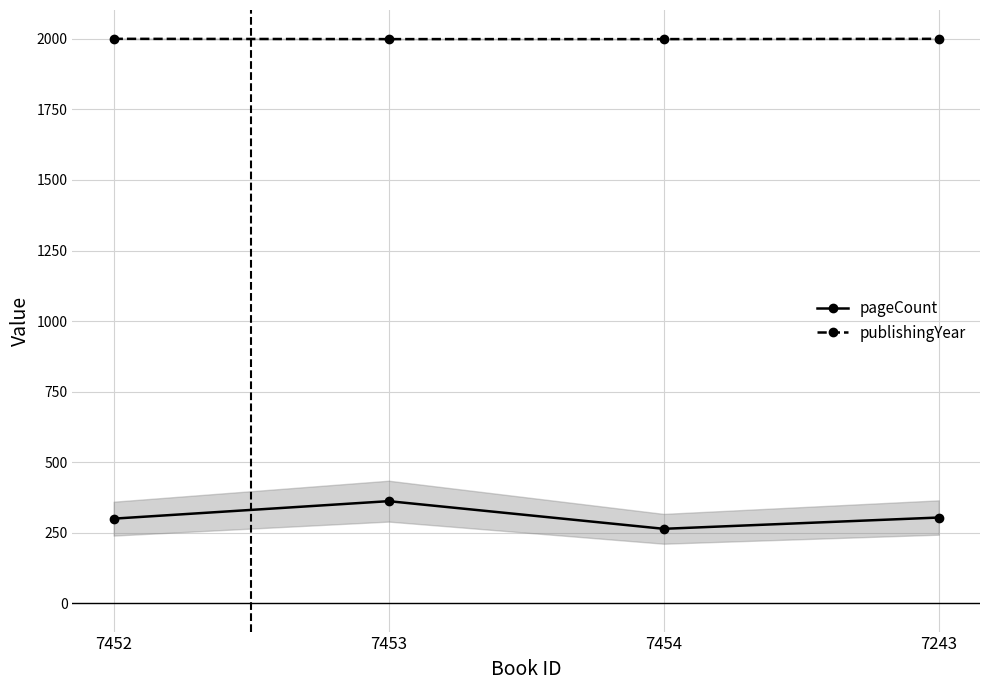

True or false: pageCount has more than 2 points higher than both neighbors.

False